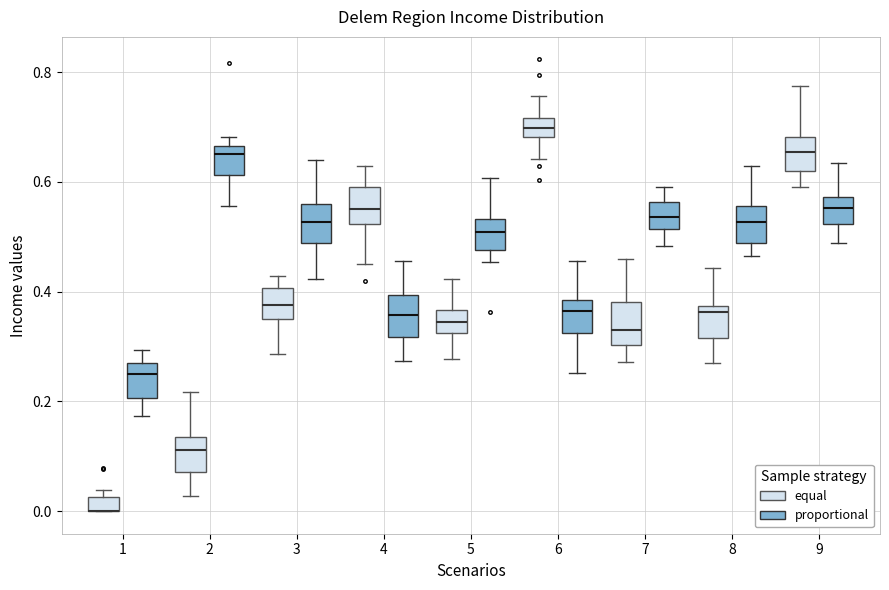

Where is the lower edge of the box for 1 (equal) on the y-axis? The values are not printed on the chart, so give them approximately, as read against the axis.

0.00